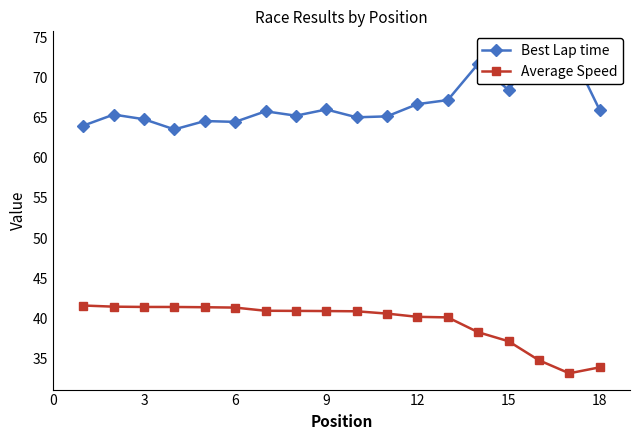

Is this an area chart (filled region under the line)?

No